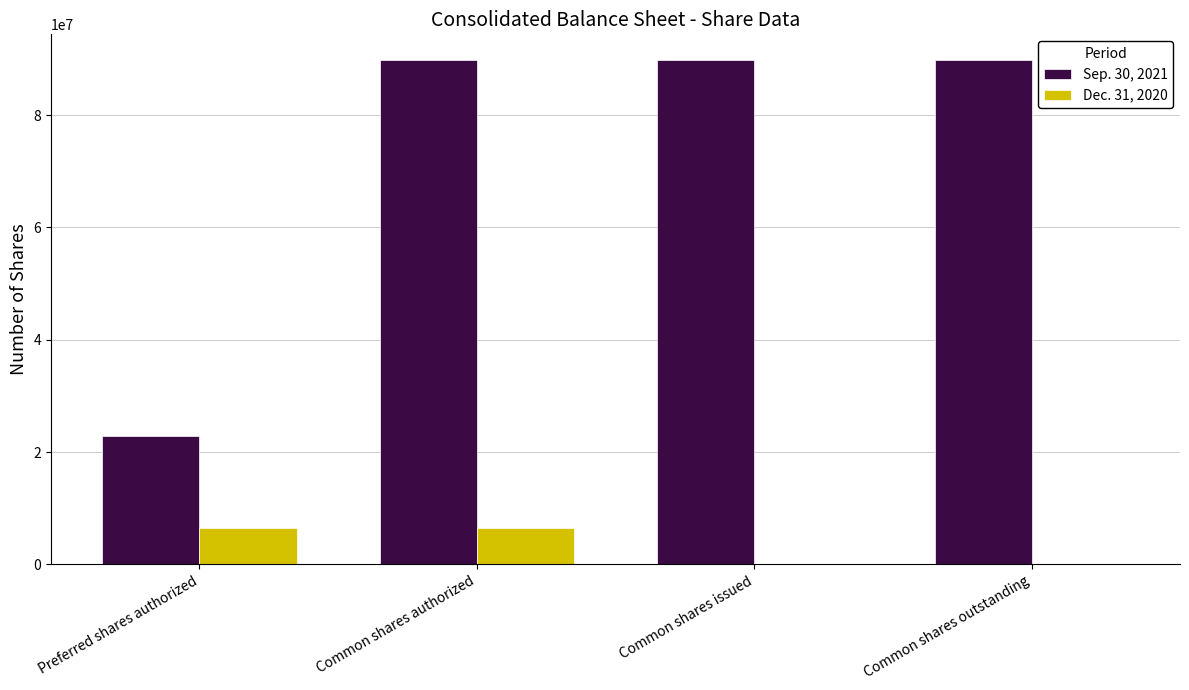

At which category is the sum across all series the highest?

Common shares authorized